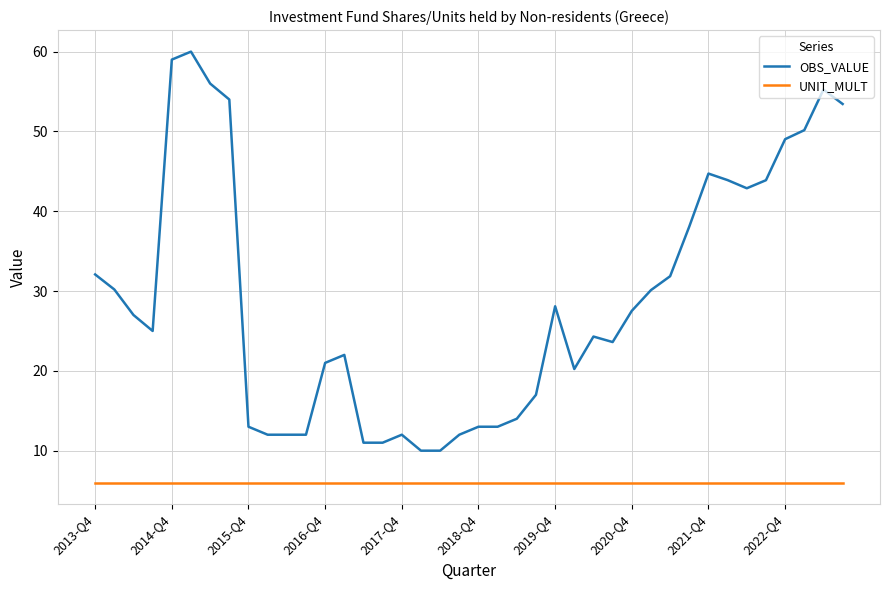

Rank the series by their maximum value, from lowest to highest.

UNIT_MULT, OBS_VALUE